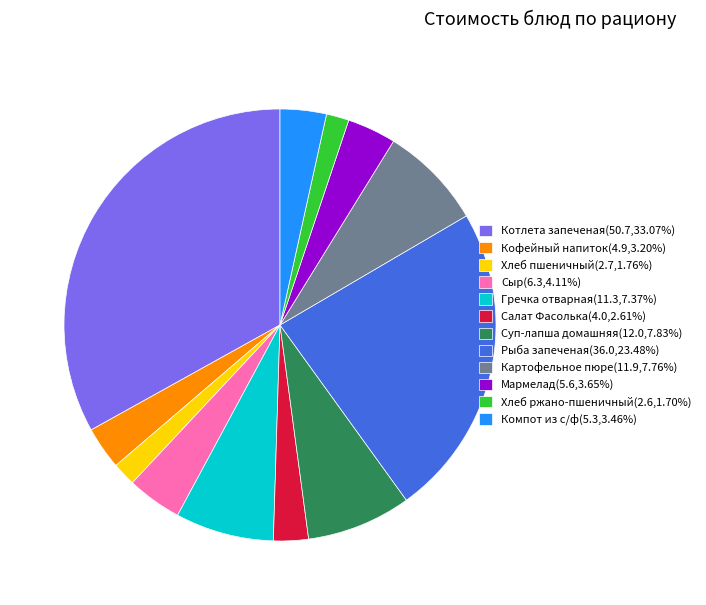

Approximately how many times larger is the value at Рыба запеченая(36.0,23.48%) compared to Кофейный напиток(4.9,3.20%)?

7.3